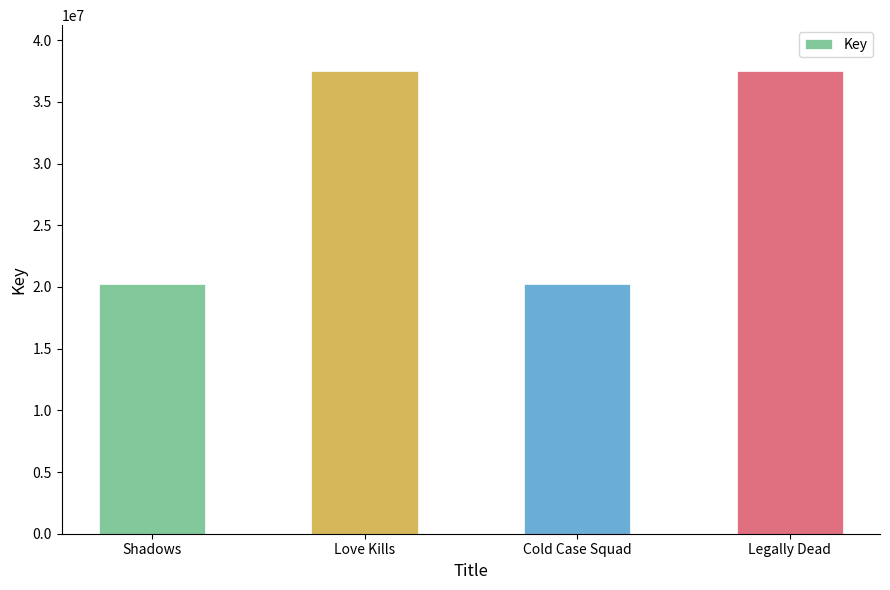

What is the greatest value displayed?

37474378